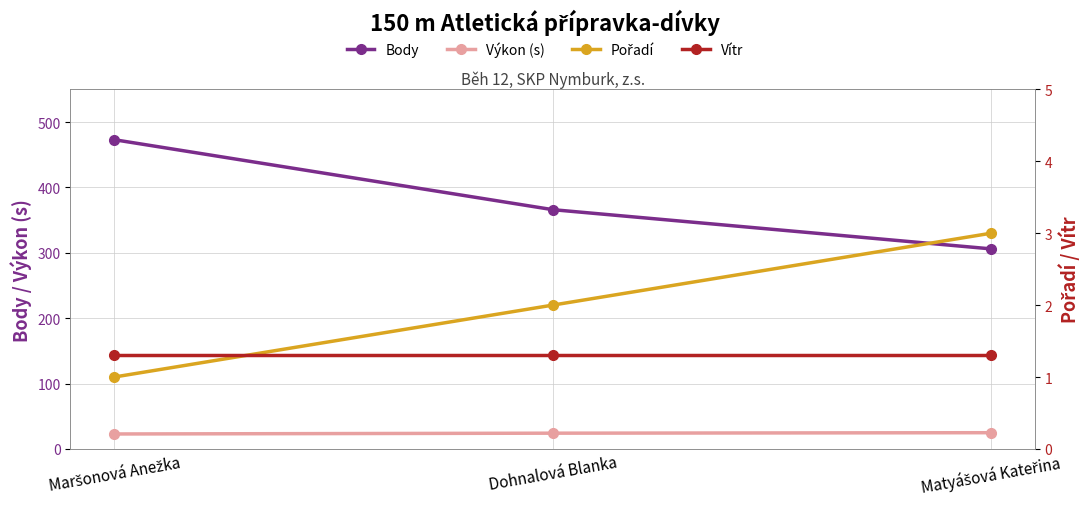

Reading left to right, transcribe all the data shown in this chart.

Body: 473.0	366.0	306.0
Výkon (s): 22.9	24.1	24.8
Pořadí: 1.0	2.0	3.0
Vítr: 1.3	1.3	1.3